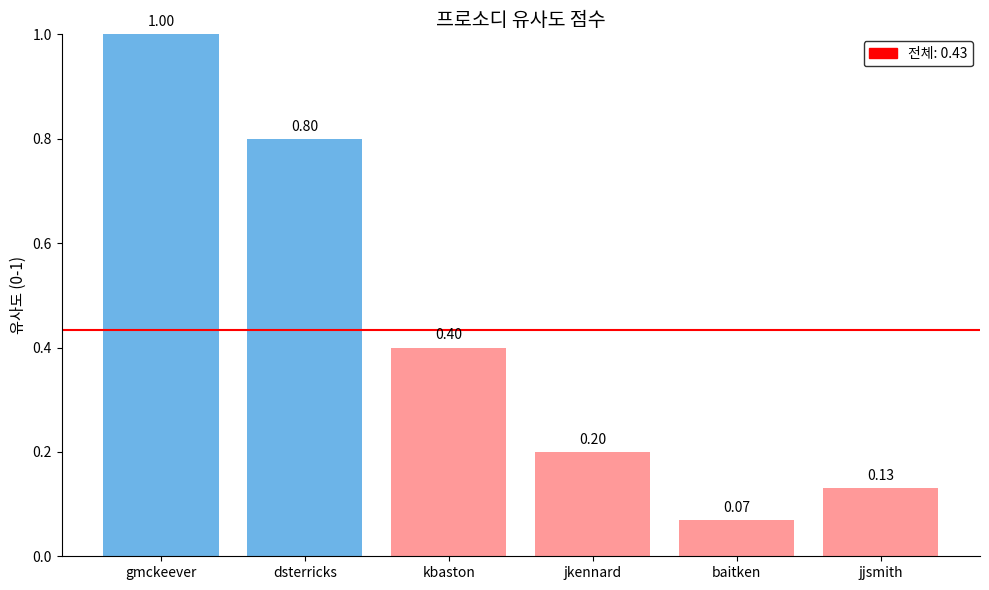

What is the change in value from kbaston to baitken?

-0.3